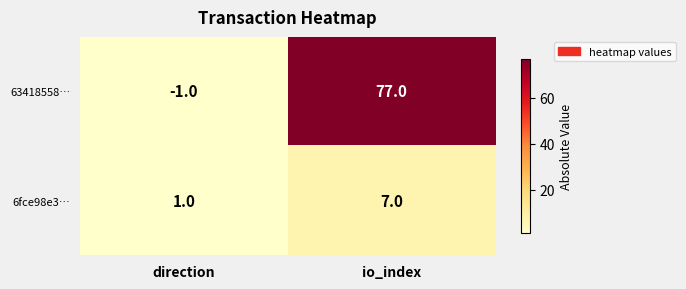

What is the average value of the 63418558… series?

38